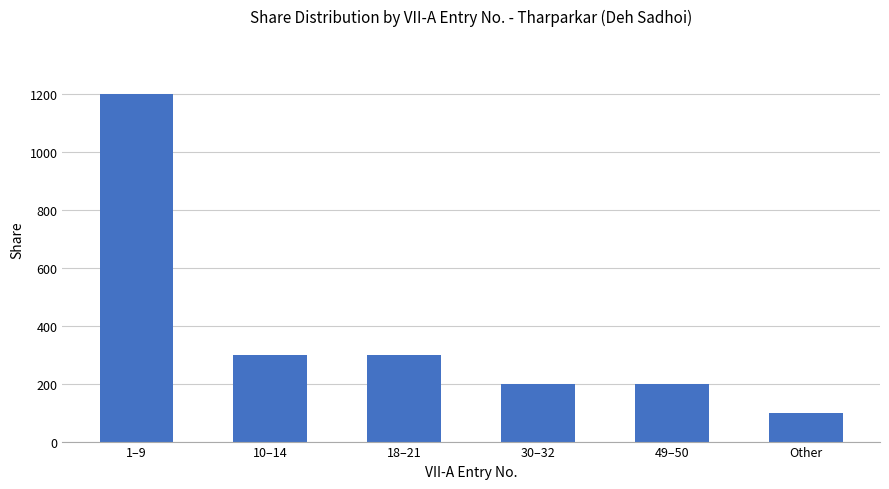

What value does the data have at 18–21?

300